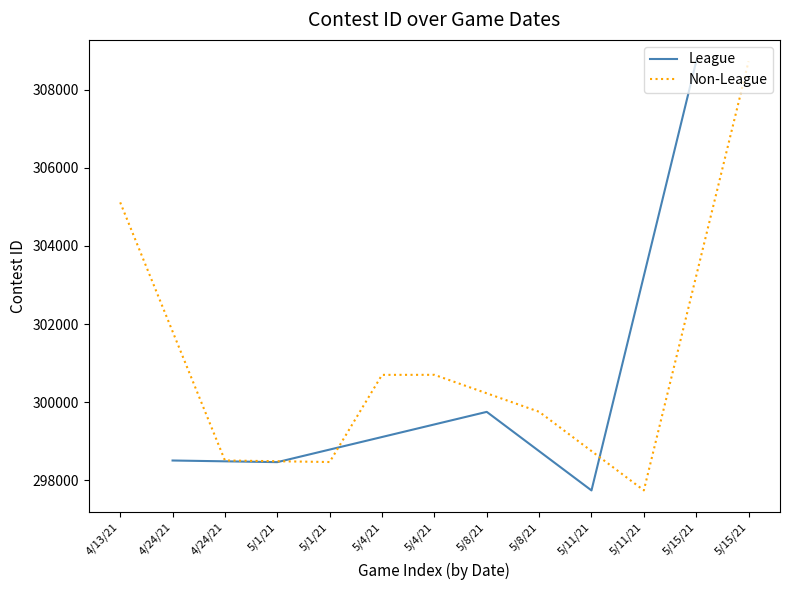

At how many categories does at least one series exceed 300340?

5